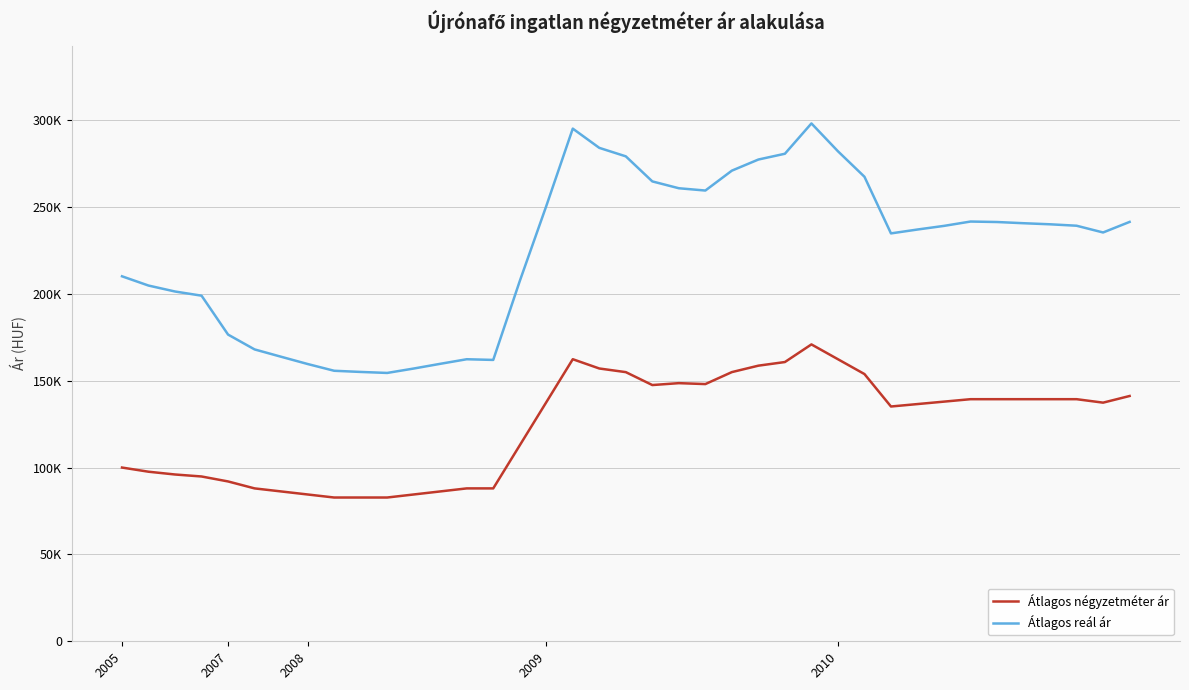

Which series has the largest total across all categories?

Átlagos reál ár